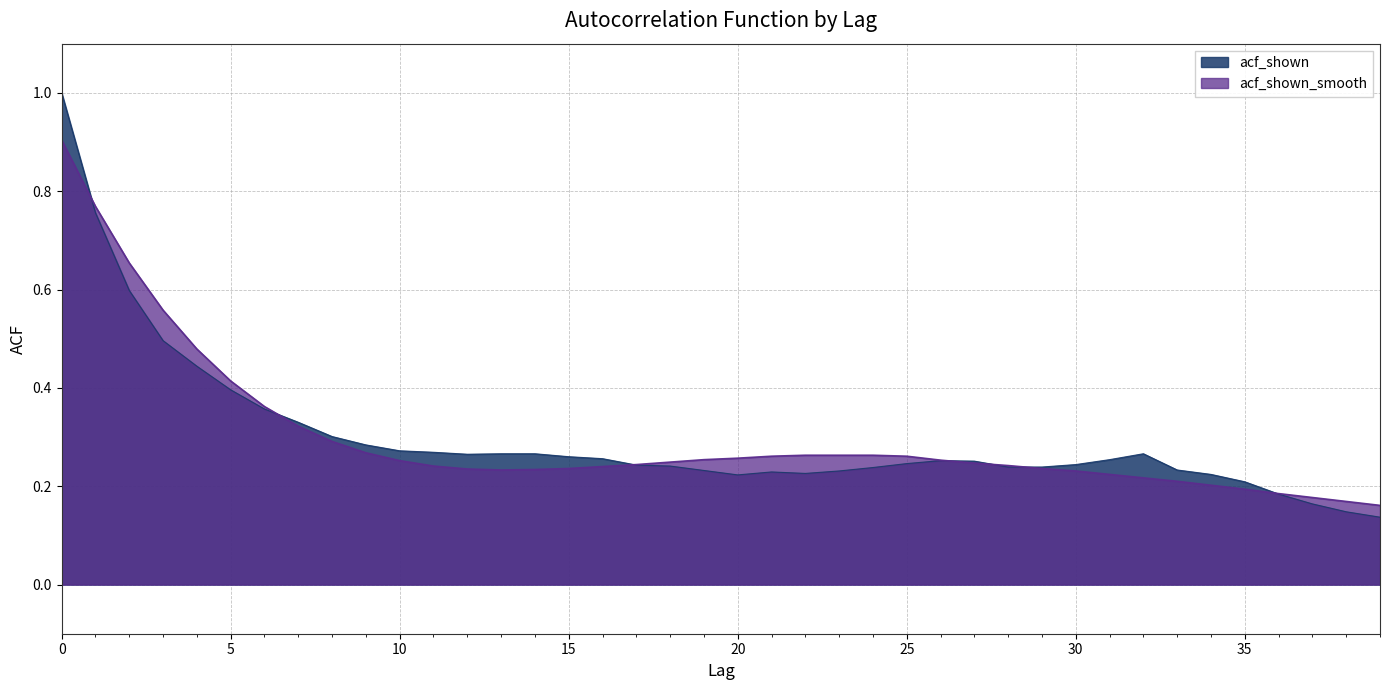

How many interior local peaks does the acf_shown series have?

3